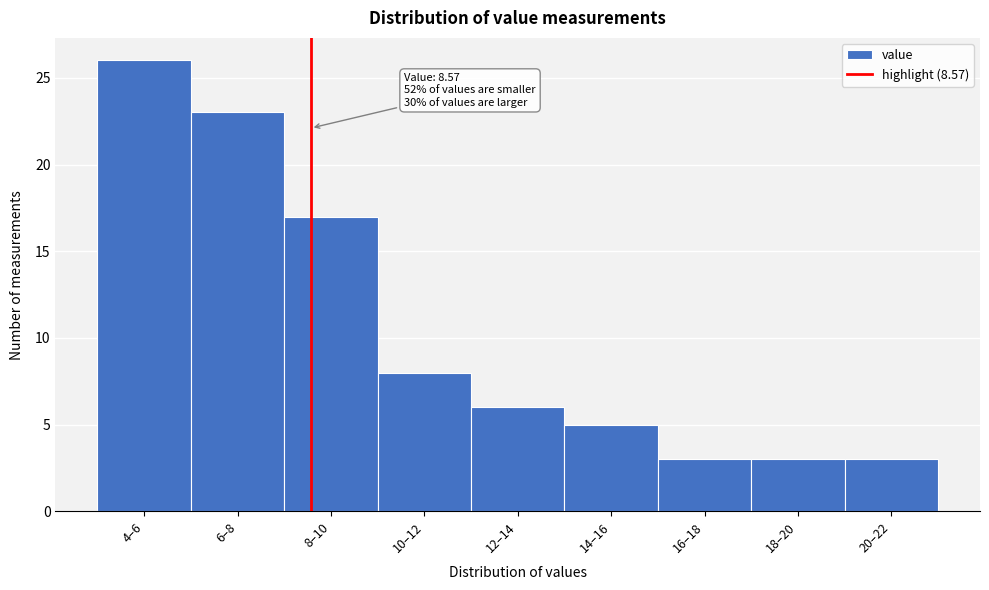

Reading left to right, transcribe all the data shown in this chart.

4–6=26	6–8=23	8–10=17	10–12=8	12–14=6	14–16=5	16–18=3	18–20=3	20–22=3